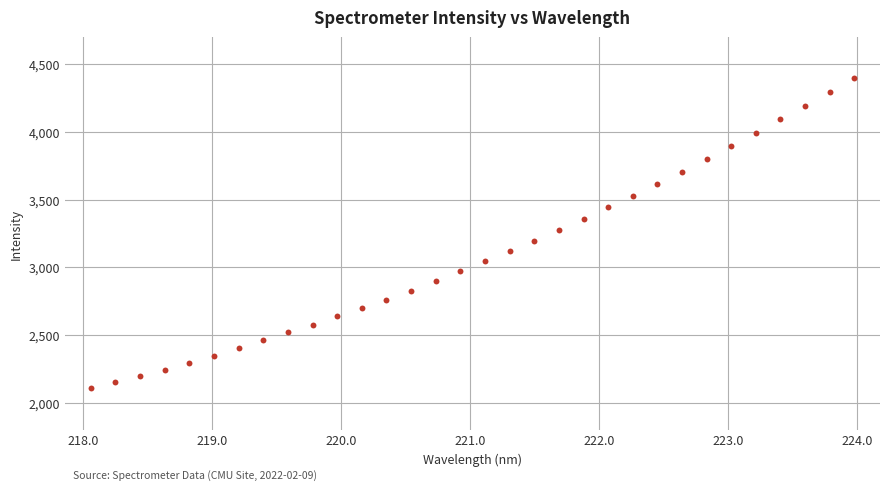

What is the range of Y values (max minus min)?

2290.7